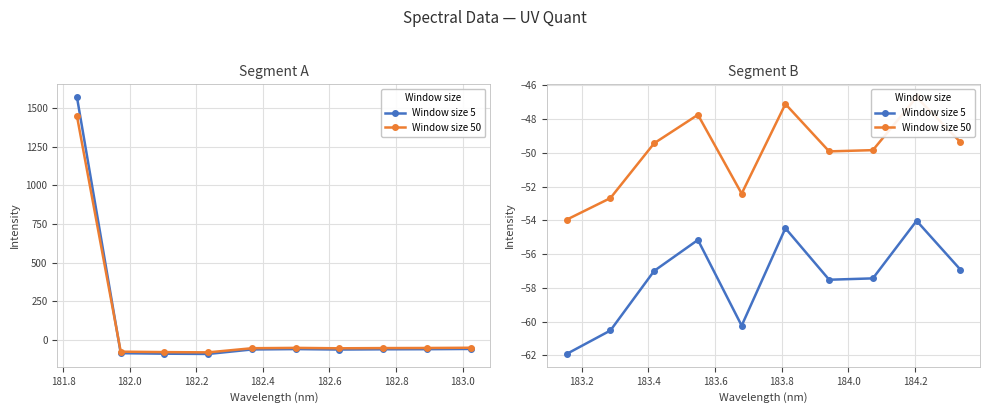

At 181.6, list the series in order from largest to smallest.

Window size 50, Window size 5